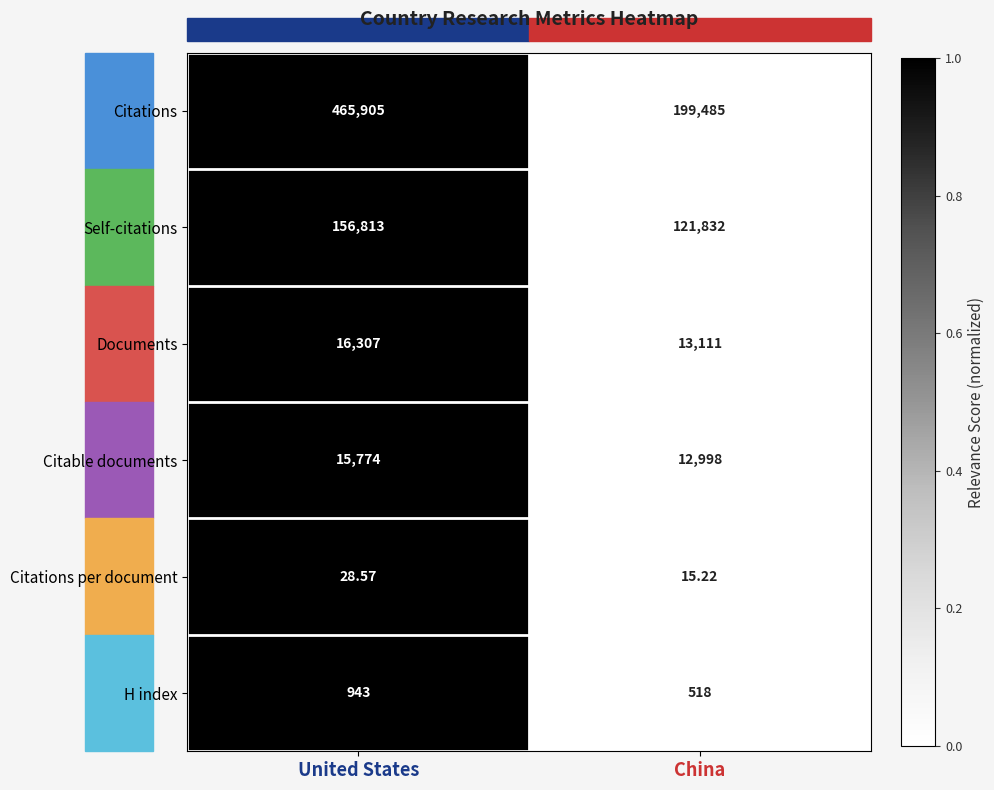

At which label does Citations per document first exceed 28?

United States